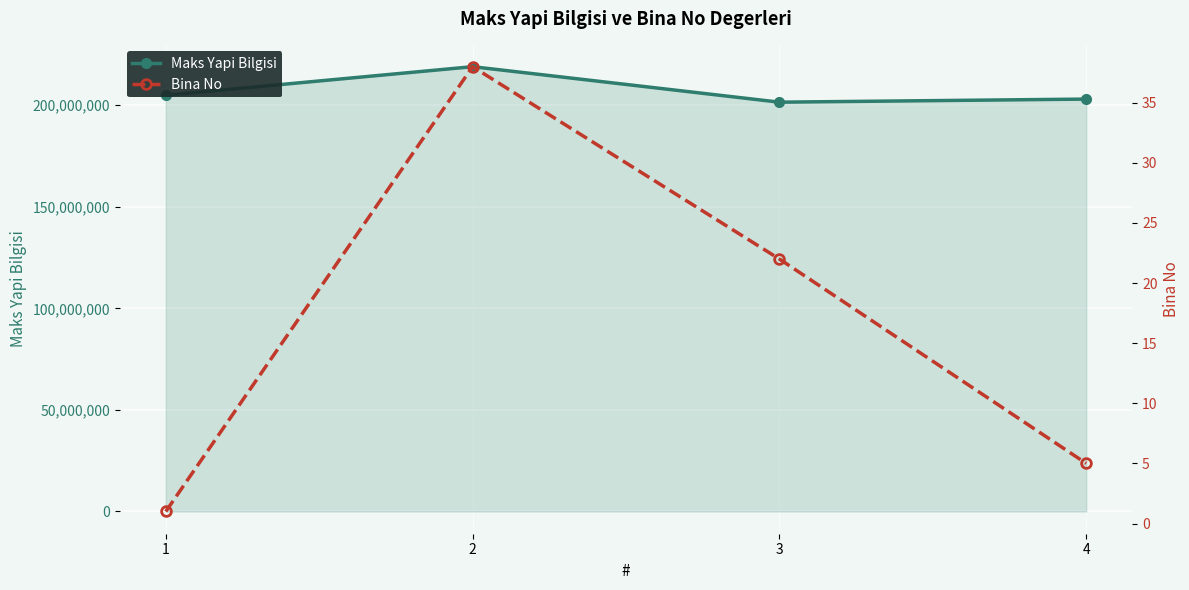

Reading left to right, list all the values displayed in this chart.

Maks Yapi Bilgisi: 204936488	218997773	201521408	203046925
Bina No: 1	38	22	5